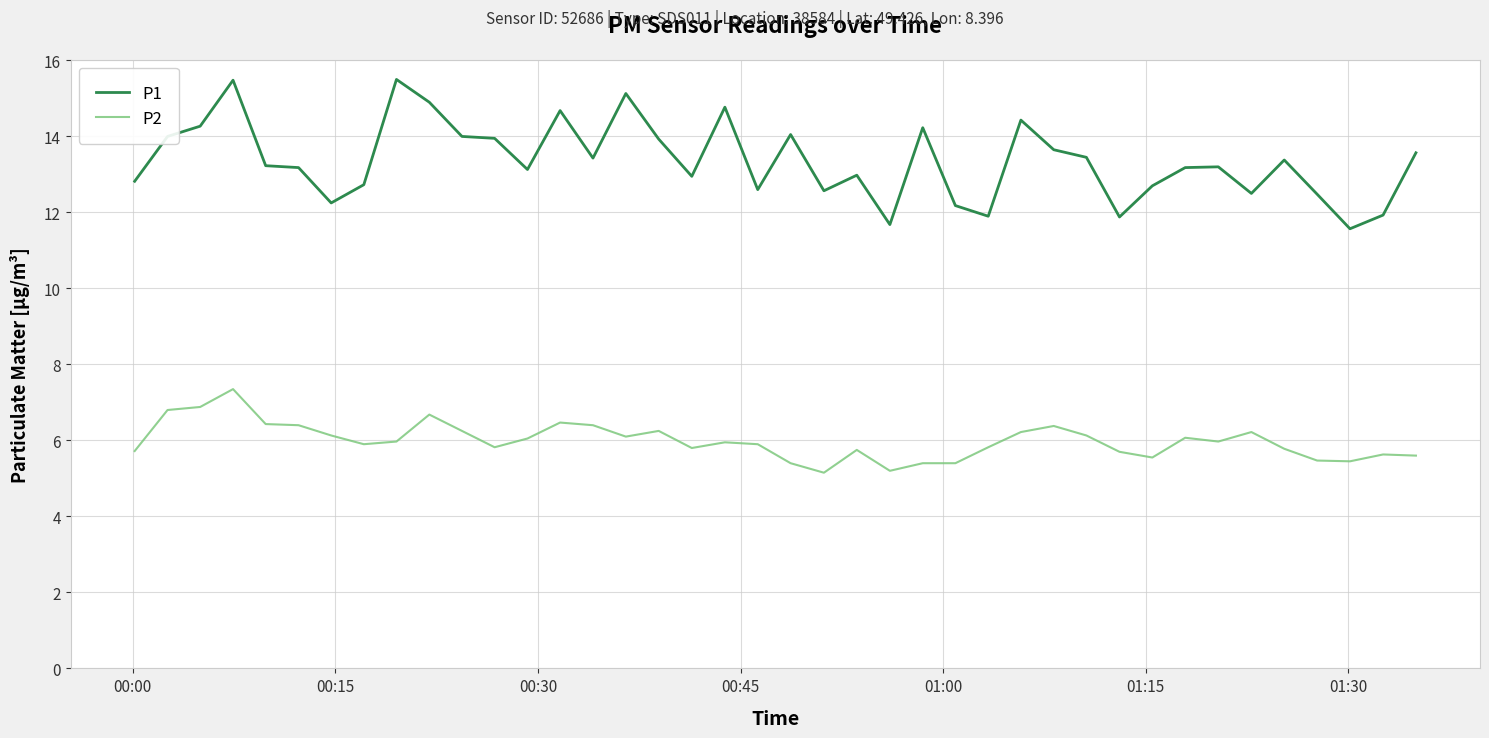

Which series has the largest total across all categories?

P1